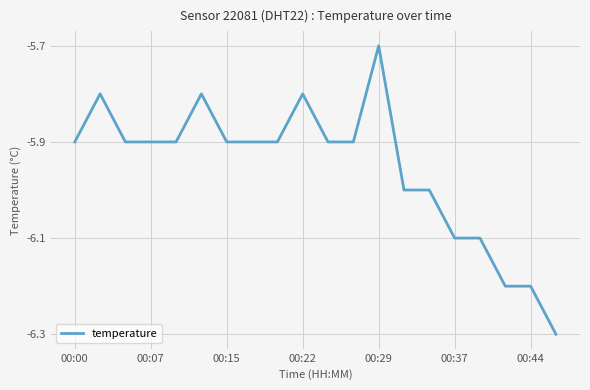

Reading left to right, transcribe all the data shown in this chart.

-5.9	-5.8	-5.9	-5.9	-5.9	-5.8	-5.9	-5.9	-5.9	-5.8	-5.9	-5.9	-5.7	-6.0	-6.0	-6.1	-6.1	-6.2	-6.2	-6.3